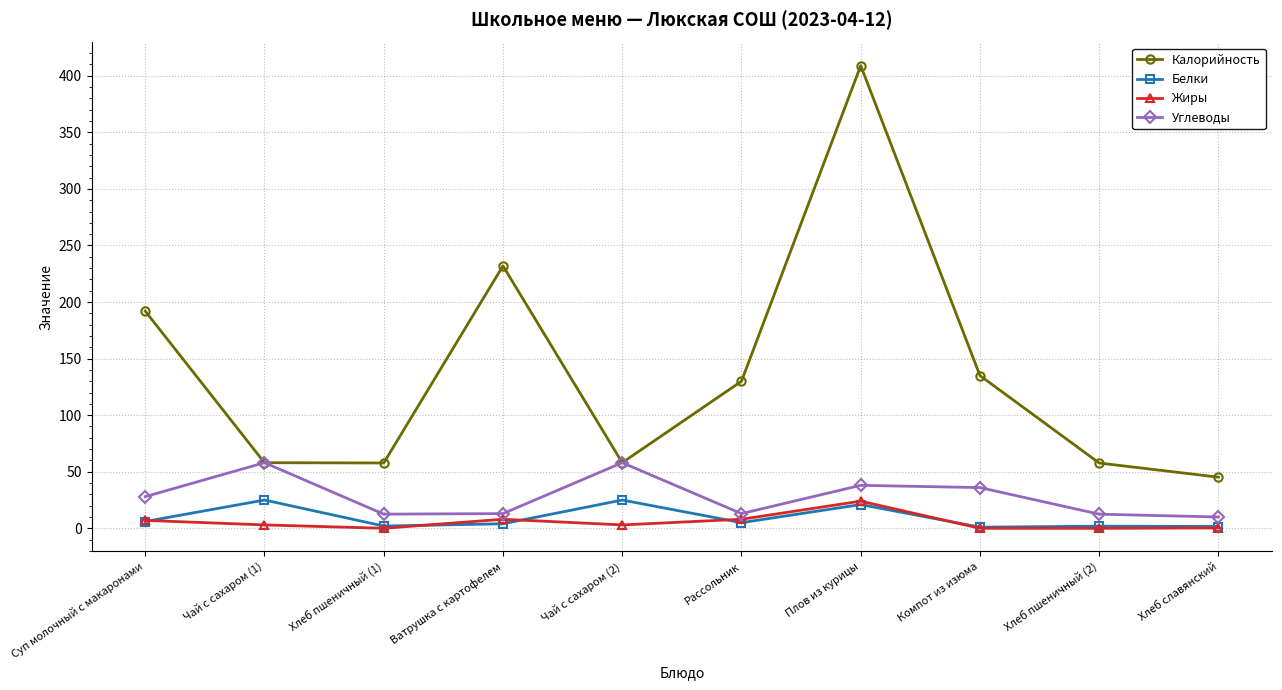

What is the maximum value for Калорийность?

409.0